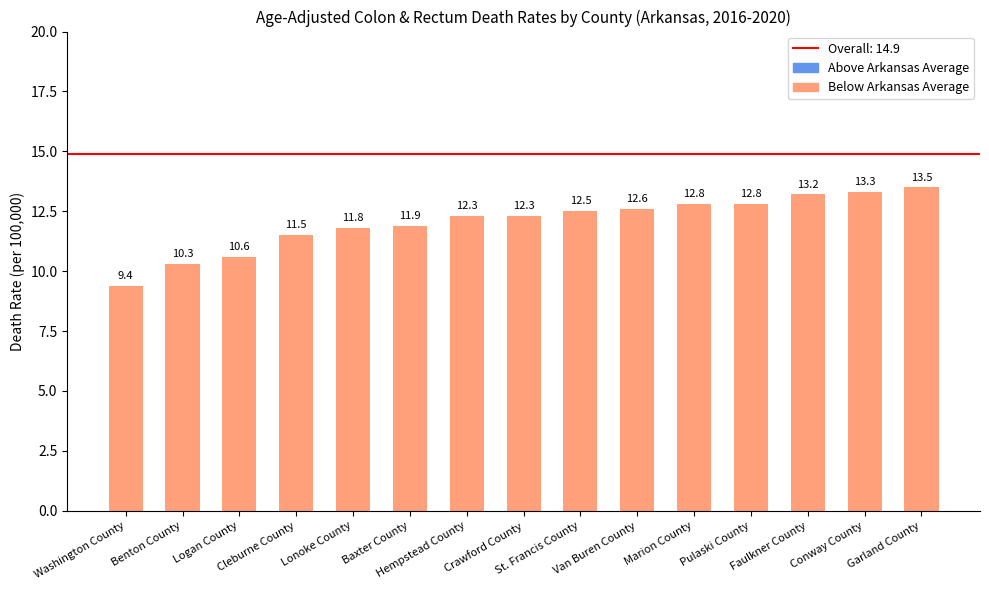

Reading right to left, what are all the values shown in this chart?

13.5	13.3	13.2	12.8	12.8	12.6	12.5	12.3	12.3	11.9	11.8	11.5	10.6	10.3	9.4